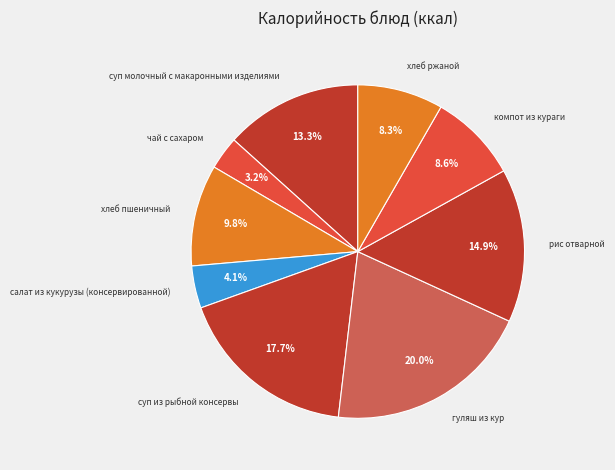

Which slice is the largest?

гуляш из кур